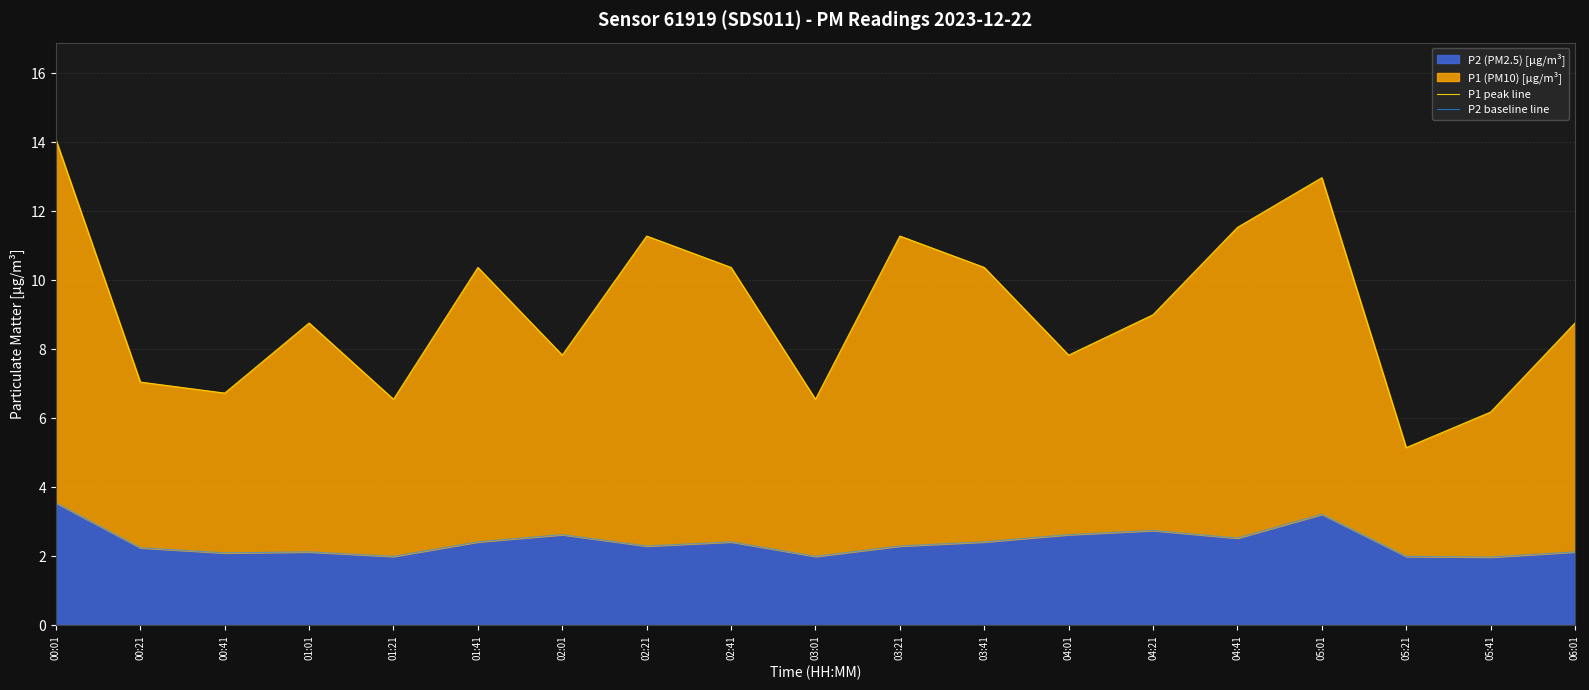

Rank the series at 04:01 from lowest to highest value.

P2 baseline line, P1 peak line